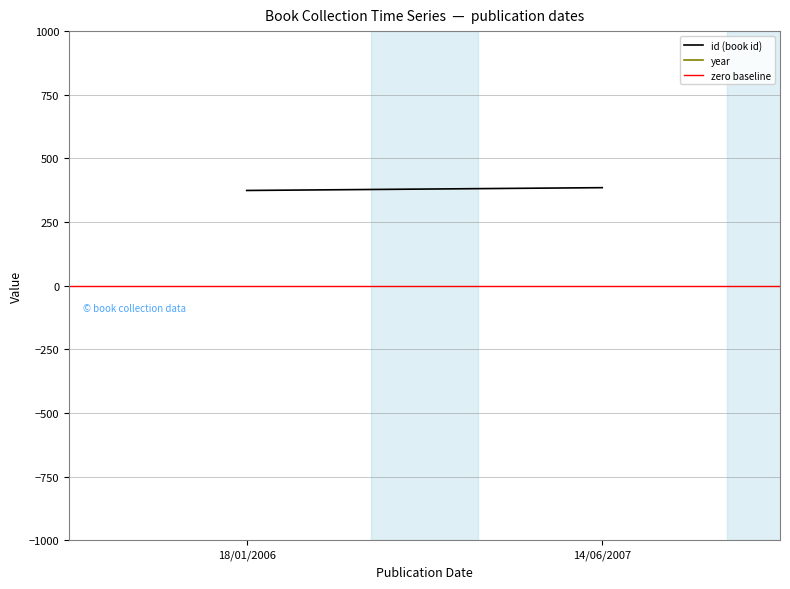

Between 18/01/2006 and 14/06/2007, which series saw the biggest shift?

id (book id)